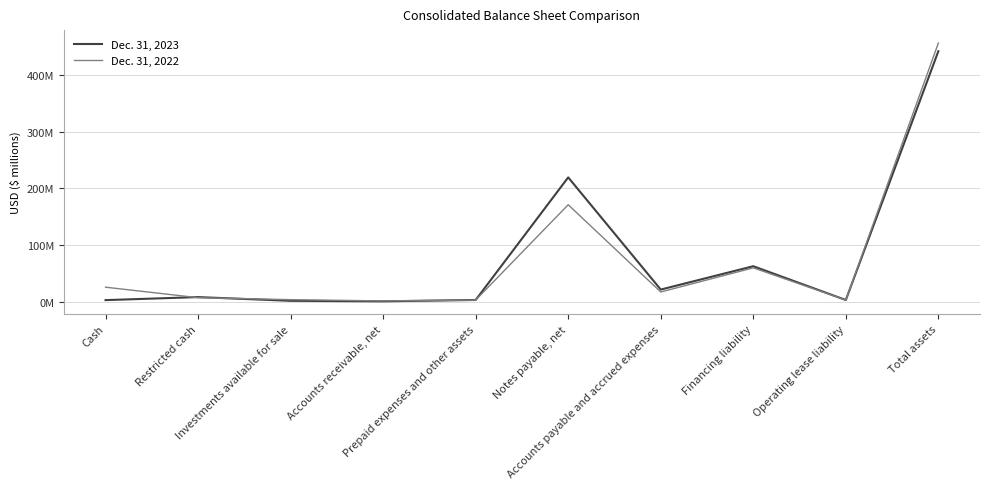

What is the difference between the second highest and minimum values in the Dec. 31, 2023 series?

218.4